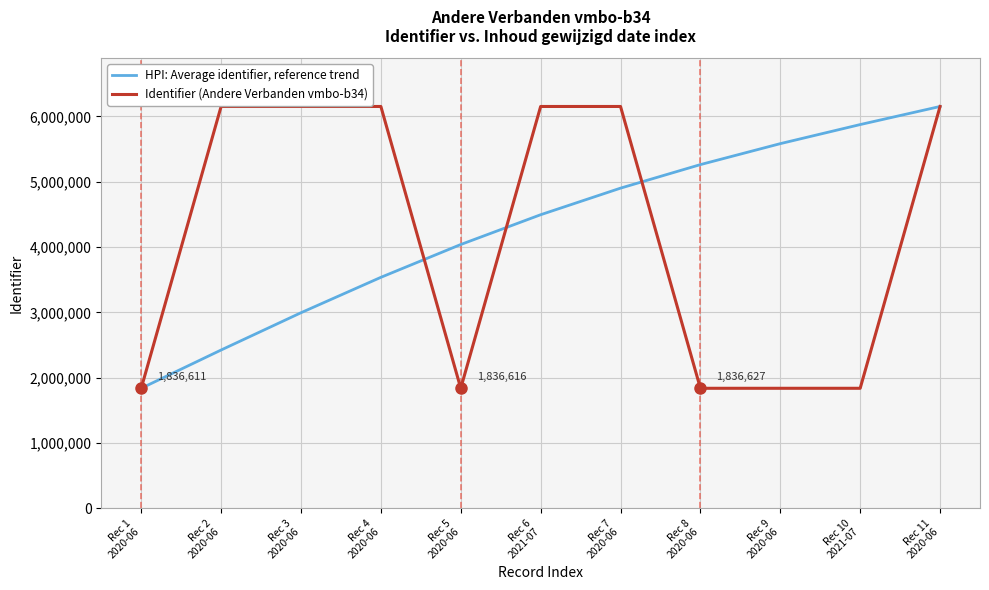

Rank the series by their average value, from highest to lowest.

HPI: Average identifier, reference trend, Identifier (Andere Verbanden vmbo-b34)